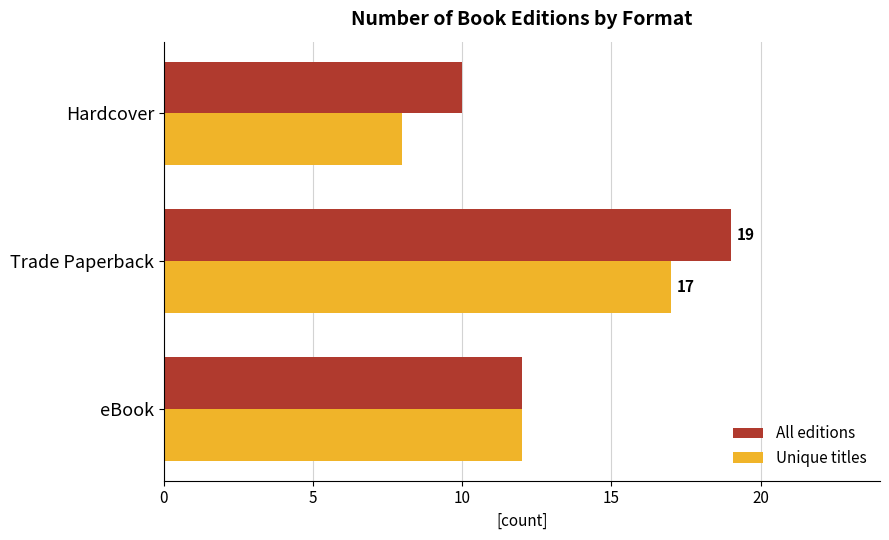

Read the Unique titles value at Trade Paperback.

17